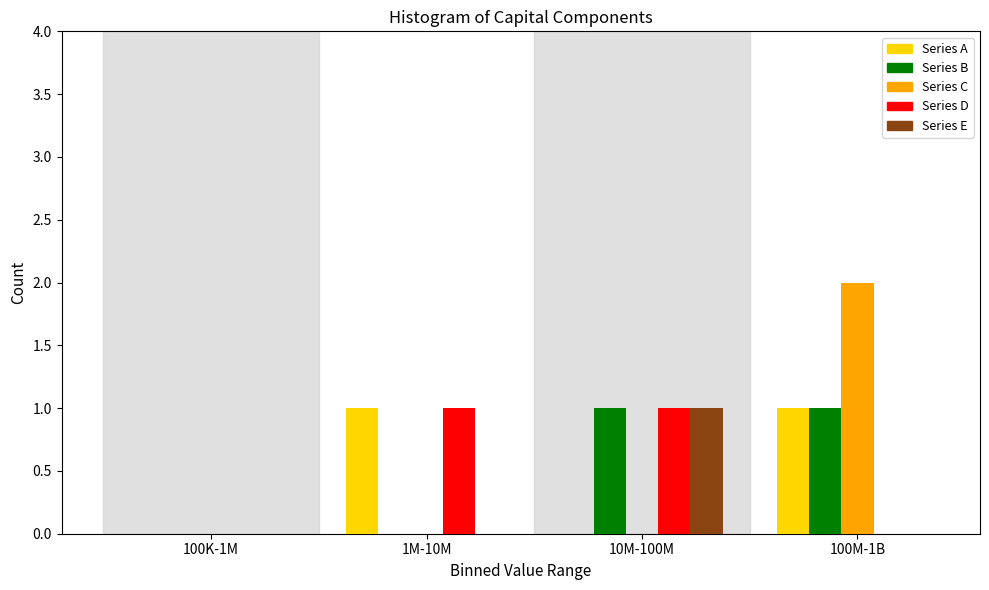

Reading left to right, extract all data points from this chart.

Series A: 100K-1M=0	1M-10M=1	10M-100M=0	100M-1B=1
Series B: 100K-1M=0	1M-10M=0	10M-100M=1	100M-1B=1
Series C: 100K-1M=0	1M-10M=0	10M-100M=0	100M-1B=2
Series D: 100K-1M=0	1M-10M=1	10M-100M=1	100M-1B=0
Series E: 100K-1M=0	1M-10M=0	10M-100M=1	100M-1B=0